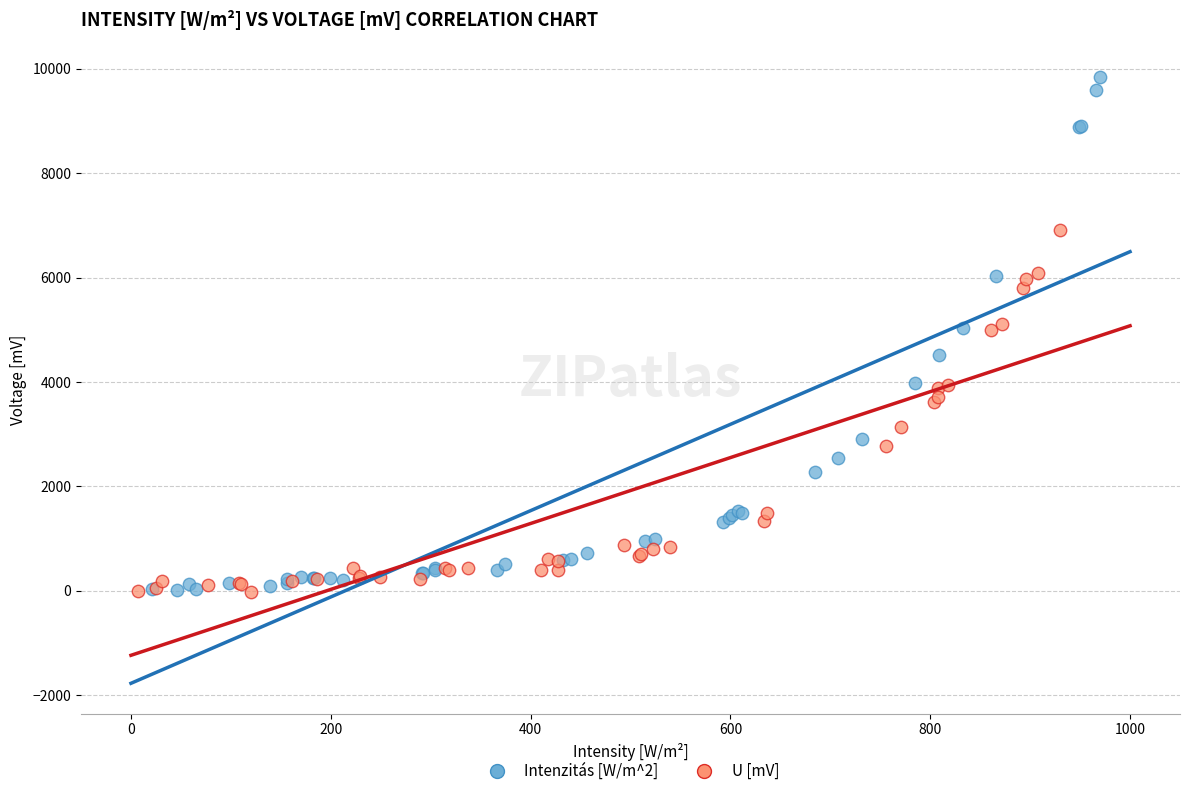

Which series contains the highest Y value?

Intenzitás [W/m^2]